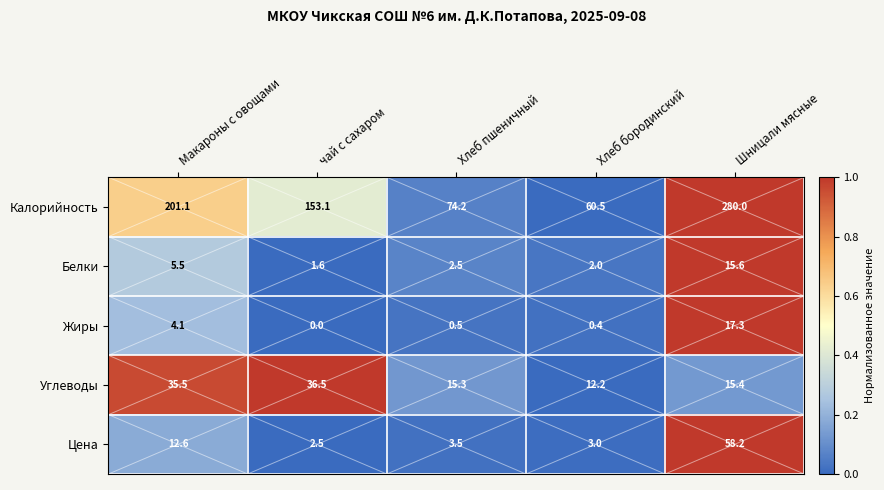

Reading right to left, list all the values displayed in this chart.

Калорийность: 280.0	60.5	74.2	153.1	201.1
Белки: 15.6	2.0	2.5	1.6	5.5
Жиры: 17.3	0.4	0.5	0.0	4.1
Углеводы: 15.4	12.2	15.3	36.5	35.5
Цена: 58.2	3.0	3.5	2.5	12.6